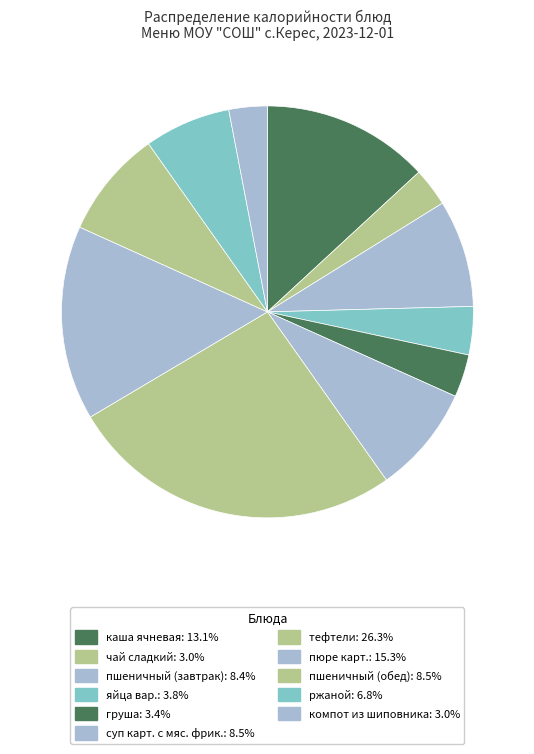

Count the number of slices in the pie.

11